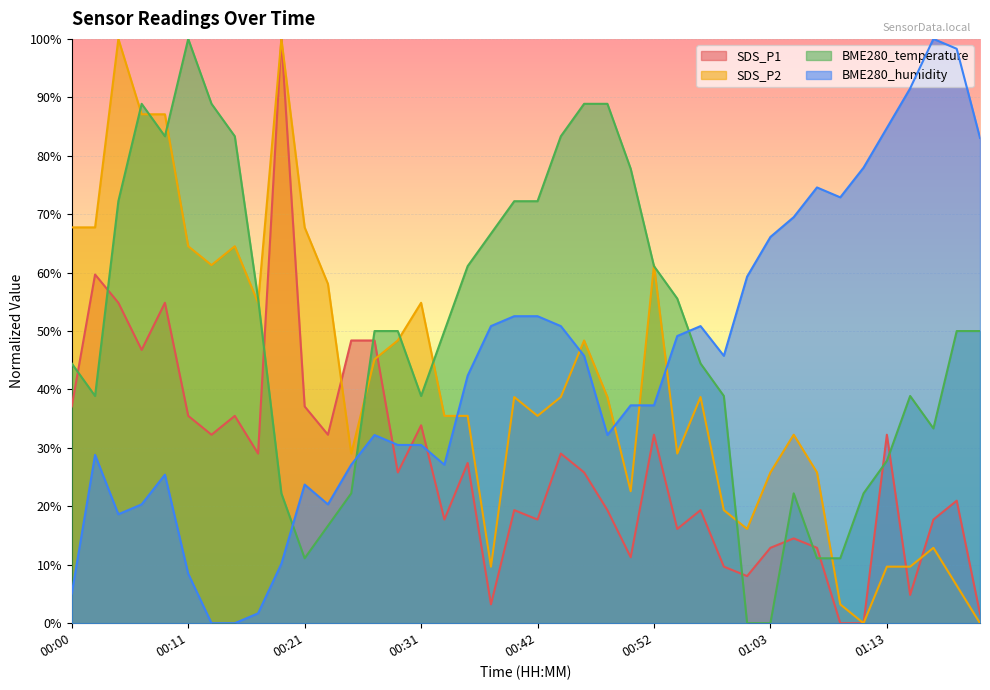

What is the label of the 33rd point from the right?

00:15